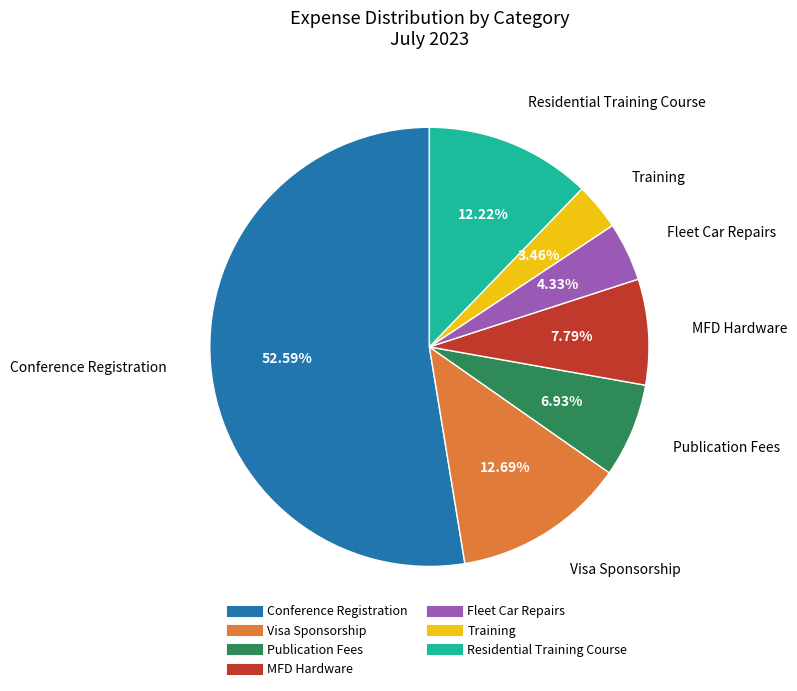

Which has a higher value, Fleet Car Repairs or MFD Hardware?

MFD Hardware